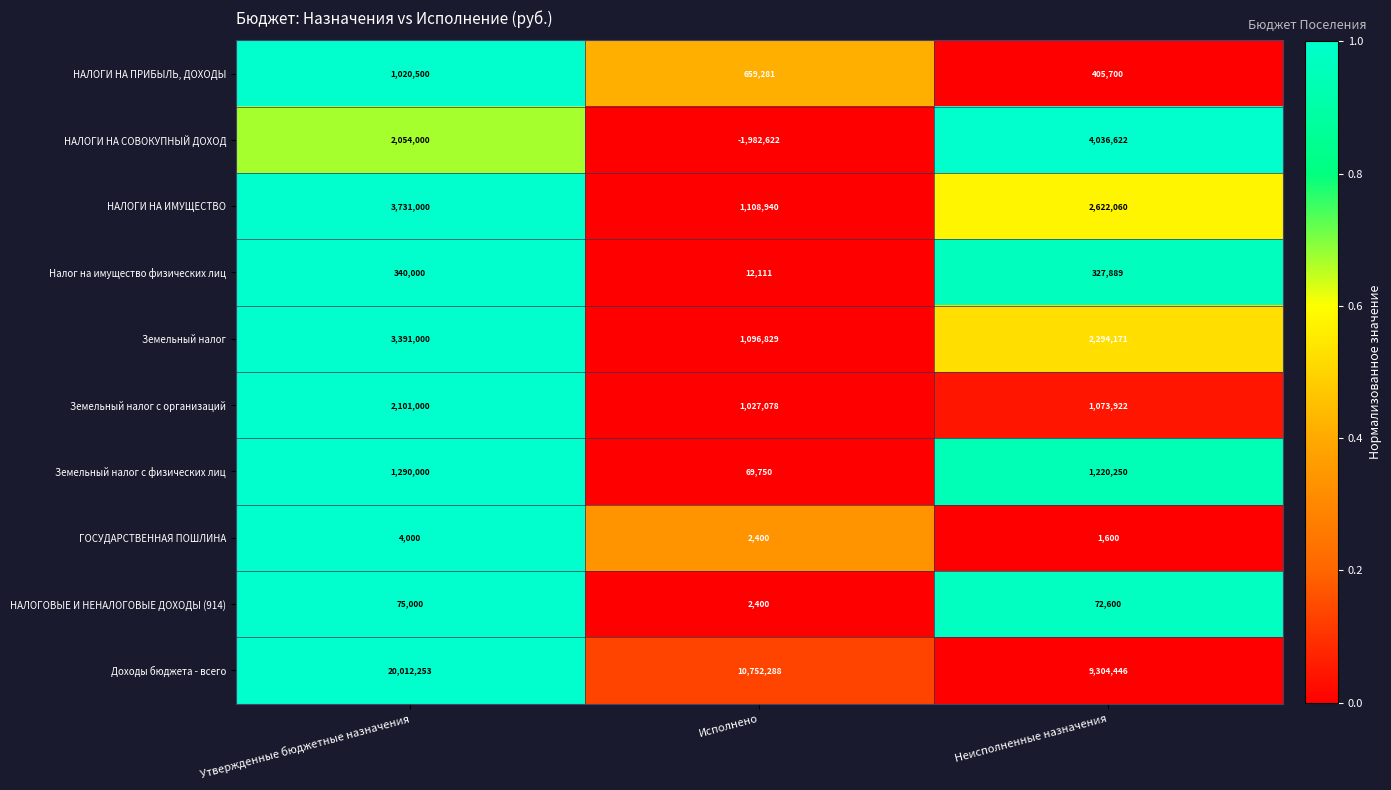

Between Исполнено and Неисполненные назначения, which series saw the biggest shift?

НАЛОГИ НА СОВОКУПНЫЙ ДОХОД